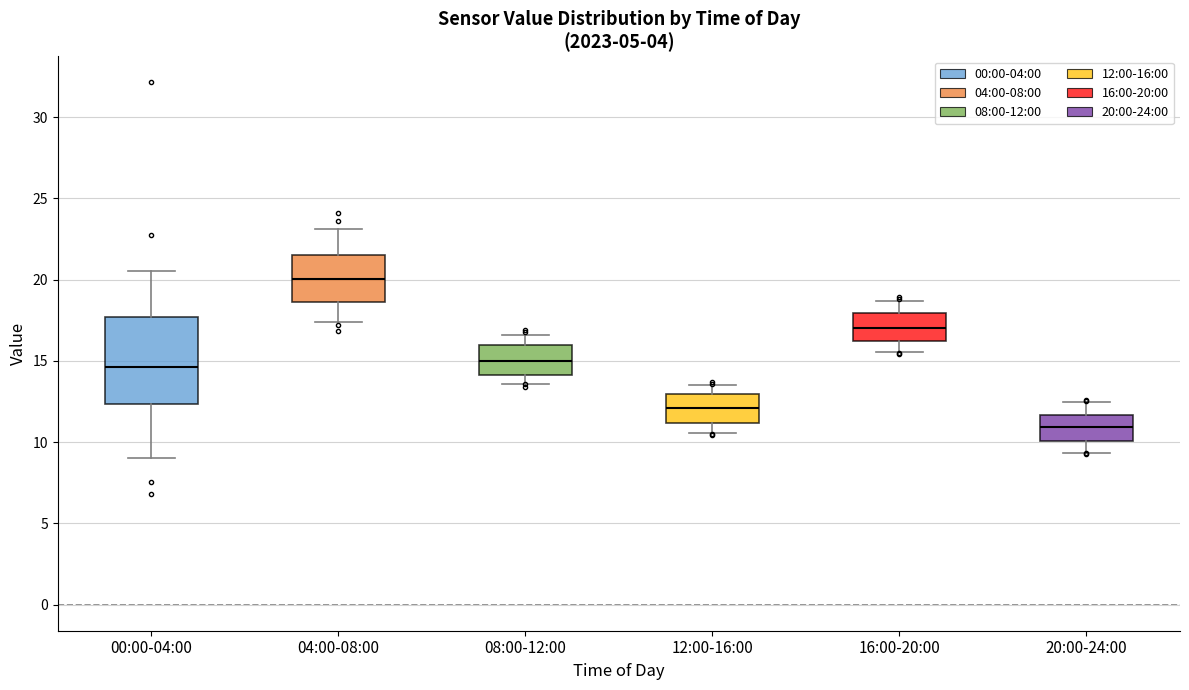

Which box's median line is the highest?

04:00-08:00